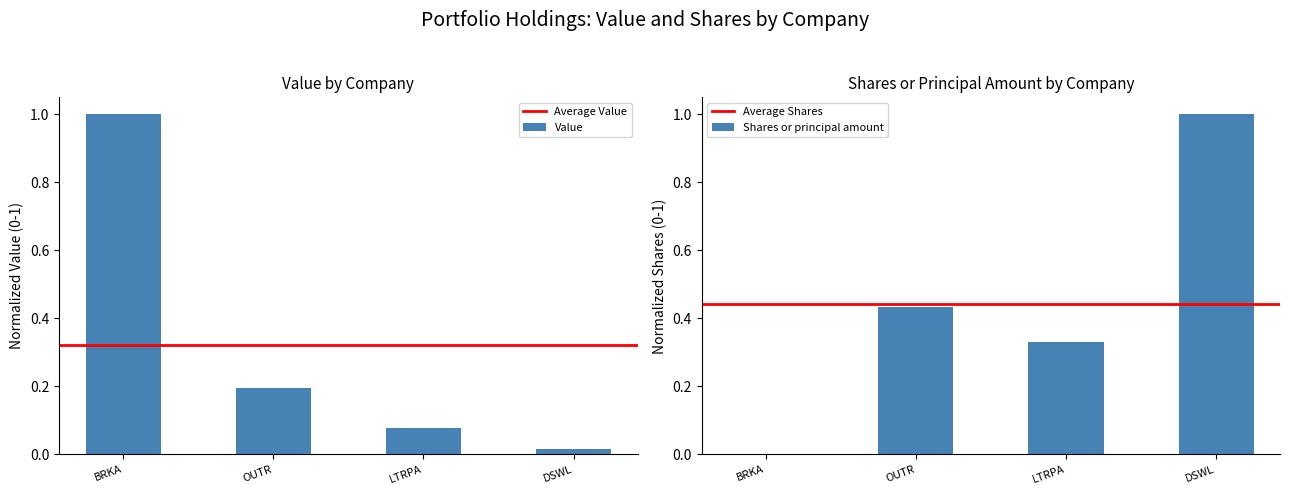

Which series has the largest total across all categories?

Shares or principal amount